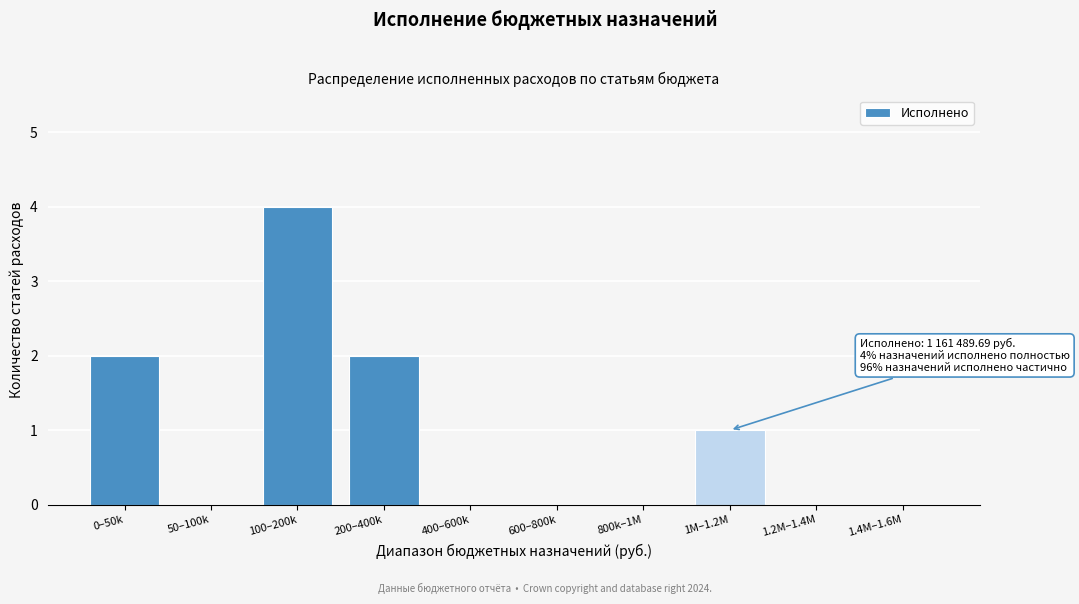

Reading right to left, list all the values displayed in this chart.

1.4M–1.6M=0	1.2M–1.4M=0	1M–1.2M=1	800k–1M=0	600–800k=0	400–600k=0	200–400k=2	100–200k=4	50–100k=0	0–50k=2